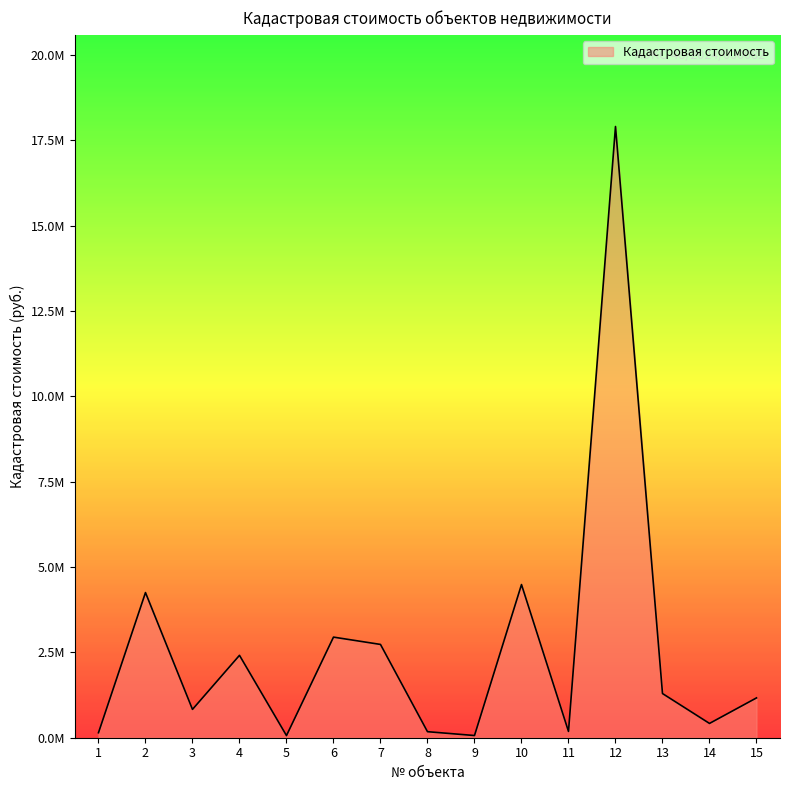

The value at 8 is 307889.5. True or false?

False